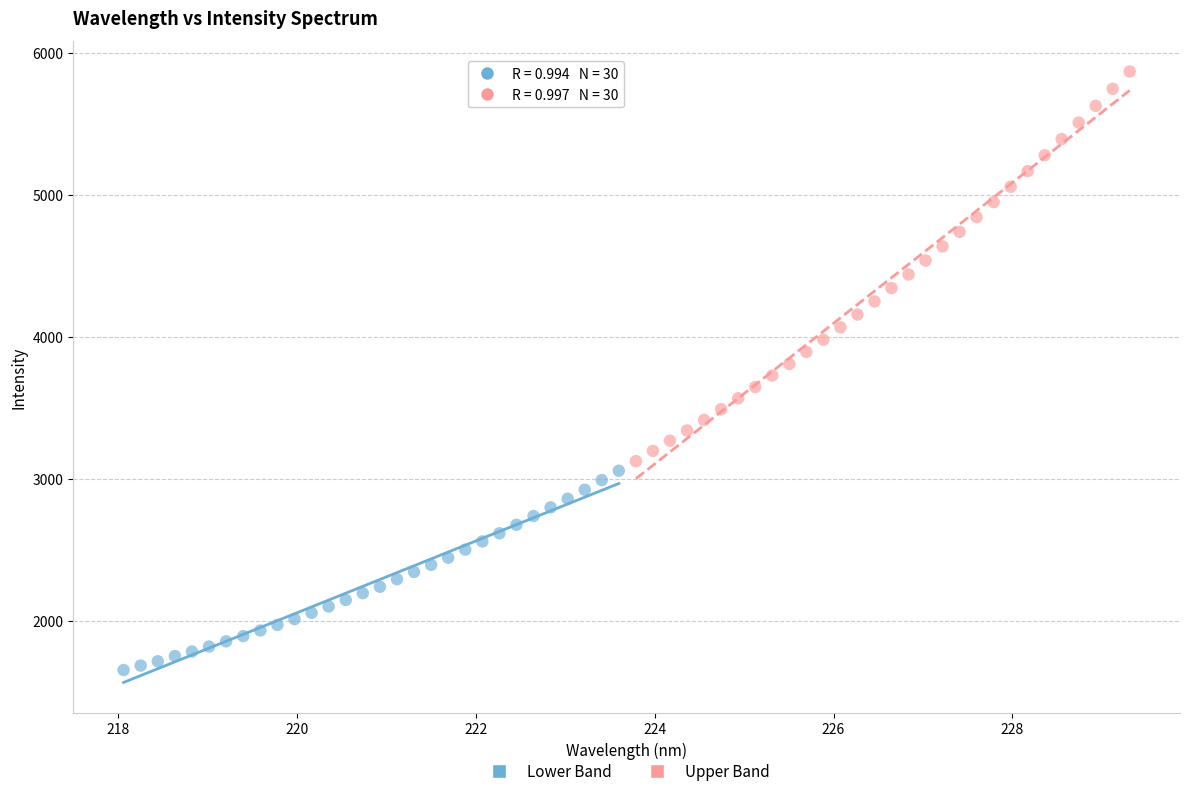

Which series contains the highest Y value?

Upper Band